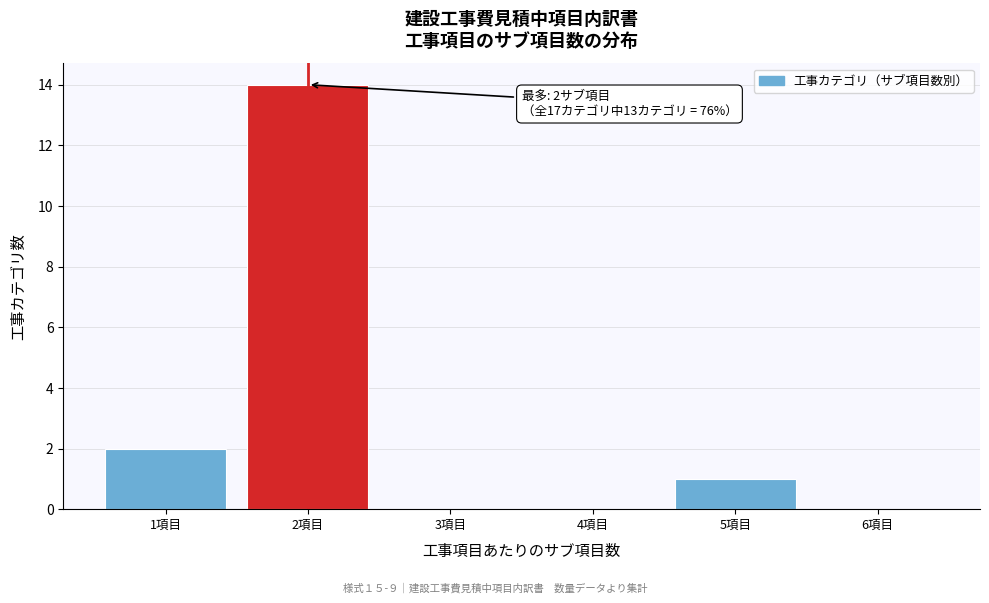

Over which range of the x-axis is the bar tallest?

1.5 to 2.5